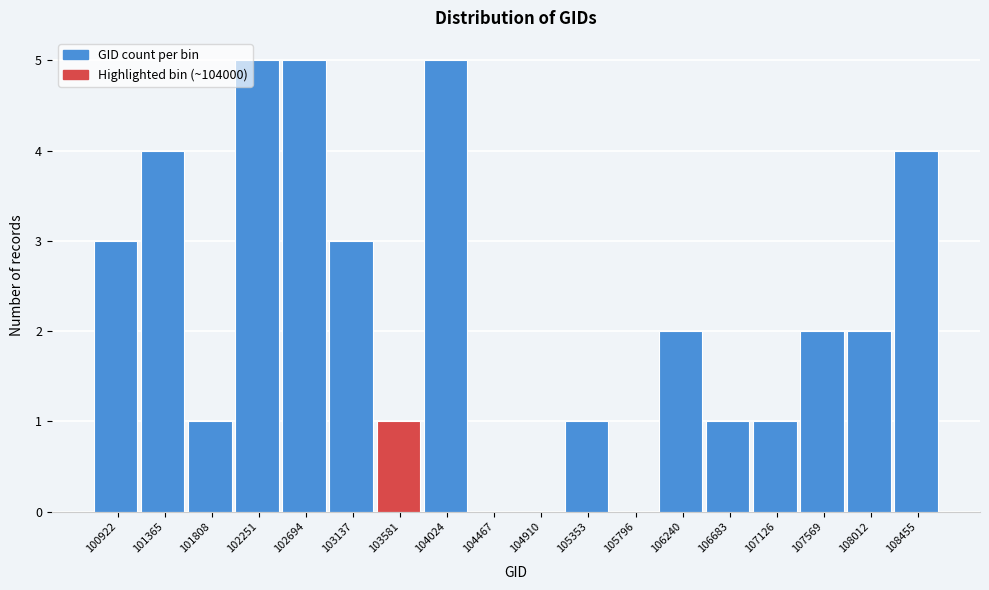

Reading left to right, what are all the values shown in this chart?

100922=3	101365=4	101808=1	102251=5	102694=5	103137=3	103581=1	104024=5	104467=0	104910=0	105353=1	105796=0	106240=2	106683=1	107126=1	107569=2	108012=2	108455=4